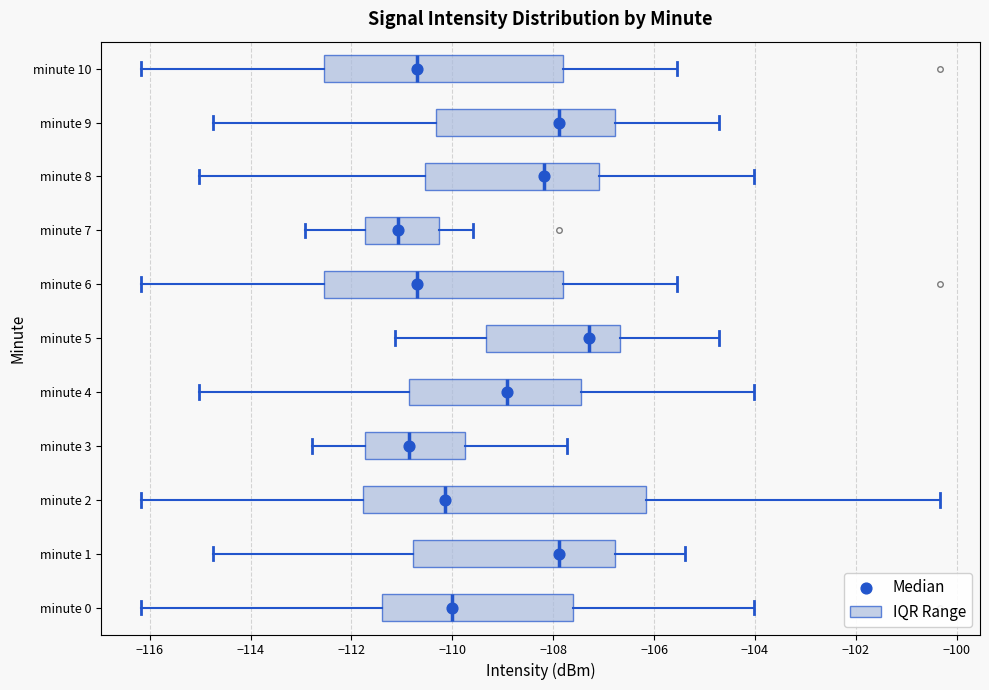

Reading bottom to top, transcribe this box plot: for each box, give where its median line is, the range the box spans, and where its two whiskers end, as read against the x-axis. The values are not printed on the chart, so give them approximately, as read against the axis.

minute 0: median -110.0, box -111.4 to -107.6, whiskers -116.2 to -104.0
minute 1: median -107.8, box -110.8 to -106.8, whiskers -114.8 to -105.4
minute 2: median -110.2, box -111.8 to -106.2, whiskers -116.2 to -100.4
minute 3: median -110.8, box -111.8 to -109.8, whiskers -112.8 to -107.8
minute 4: median -109.0, box -110.8 to -107.4, whiskers -115.0 to -104.0
minute 5: median -107.2, box -109.4 to -106.6, whiskers -111.2 to -104.8
minute 6: median -110.8, box -112.6 to -107.8, whiskers -116.2 to -105.6
minute 7: median -111.0, box -111.8 to -110.2, whiskers -113.0 to -109.6
minute 8: median -108.2, box -110.6 to -107.0, whiskers -115.0 to -104.0
minute 9: median -107.8, box -110.4 to -106.8, whiskers -114.8 to -104.8
minute 10: median -110.8, box -112.6 to -107.8, whiskers -116.2 to -105.6